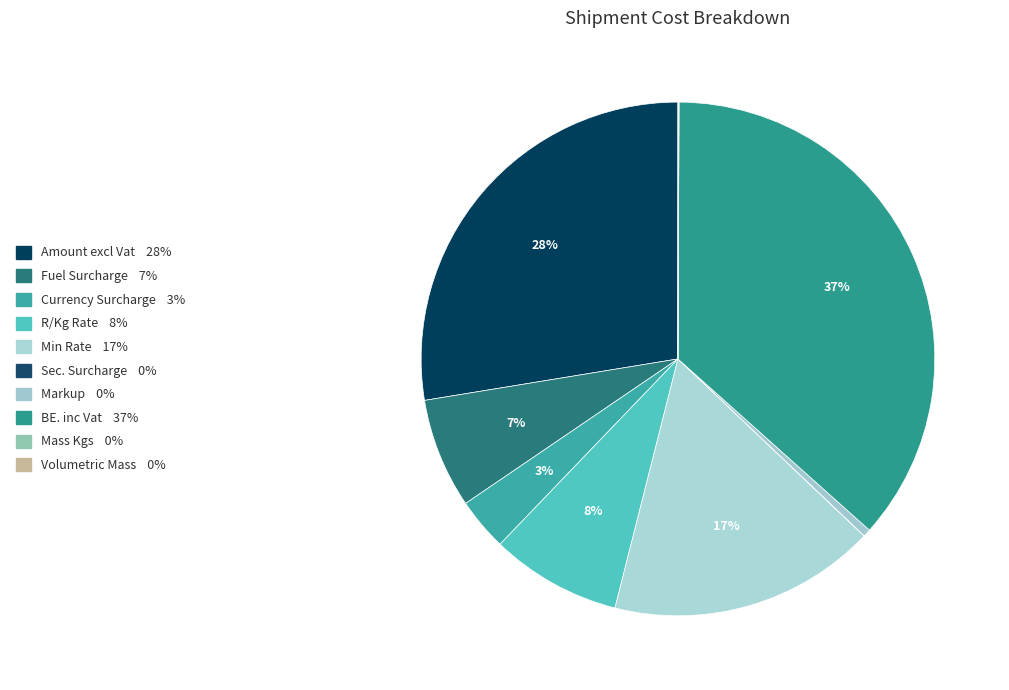

True or false: Markup accounts for 9% of the total.

False